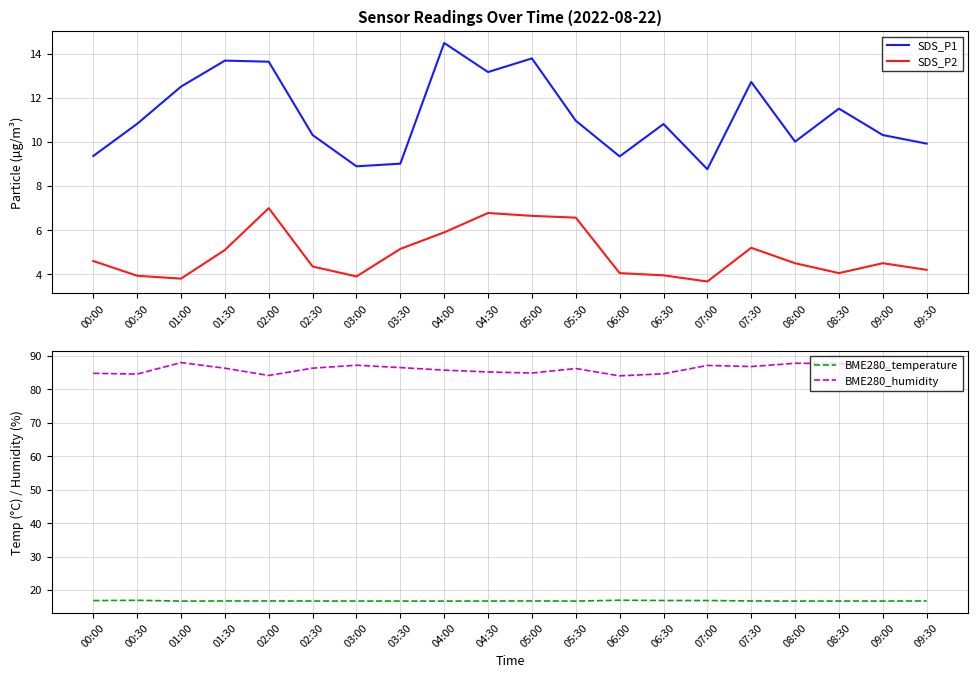

Reading left to right, extract all data points from this chart.

SDS_P1: 00:00=9.4	00:30=10.8	01:00=12.5	01:30=13.7	02:00=13.7	02:30=10.3	03:00=8.9	03:30=9.0	04:00=14.5	04:30=13.2	05:00=13.8	05:30=11.0	06:00=9.3	06:30=10.8	07:00=8.8	07:30=12.7	08:00=10.0	08:30=11.5	09:00=10.3	09:30=9.9
SDS_P2: 00:00=4.6	00:30=3.9	01:00=3.8	01:30=5.1	02:00=7.0	02:30=4.3	03:00=3.9	03:30=5.2	04:00=5.9	04:30=6.8	05:00=6.7	05:30=6.6	06:00=4.0	06:30=4.0	07:00=3.7	07:30=5.2	08:00=4.5	08:30=4.0	09:00=4.5	09:30=4.2
BME280_temperature: 00:00=16.9	00:30=17.0	01:00=16.7	01:30=16.8	02:00=16.8	02:30=16.8	03:00=16.8	03:30=16.7	04:00=16.7	04:30=16.8	05:00=16.8	05:30=16.7	06:00=17.0	06:30=16.9	07:00=16.9	07:30=16.8	08:00=16.7	08:30=16.8	09:00=16.8	09:30=16.8
BME280_humidity: 00:00=84.8	00:30=84.6	01:00=88.0	01:30=86.3	02:00=84.2	02:30=86.3	03:00=87.2	03:30=86.5	04:00=85.8	04:30=85.2	05:00=84.9	05:30=86.2	06:00=84.0	06:30=84.7	07:00=87.2	07:30=86.8	08:00=87.8	08:30=87.7	09:00=86.3	09:30=86.4